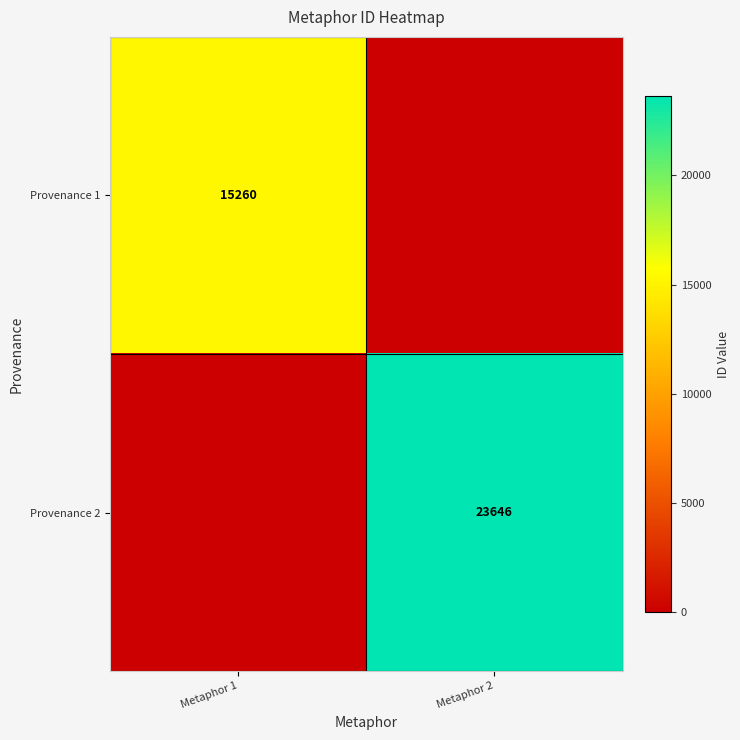

At which category is the sum across all series the highest?

Metaphor 2